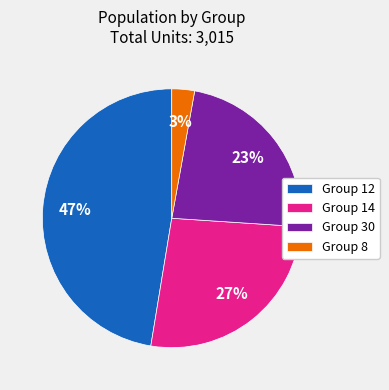

To the nearest percent, what is the average slice percentage?

25%